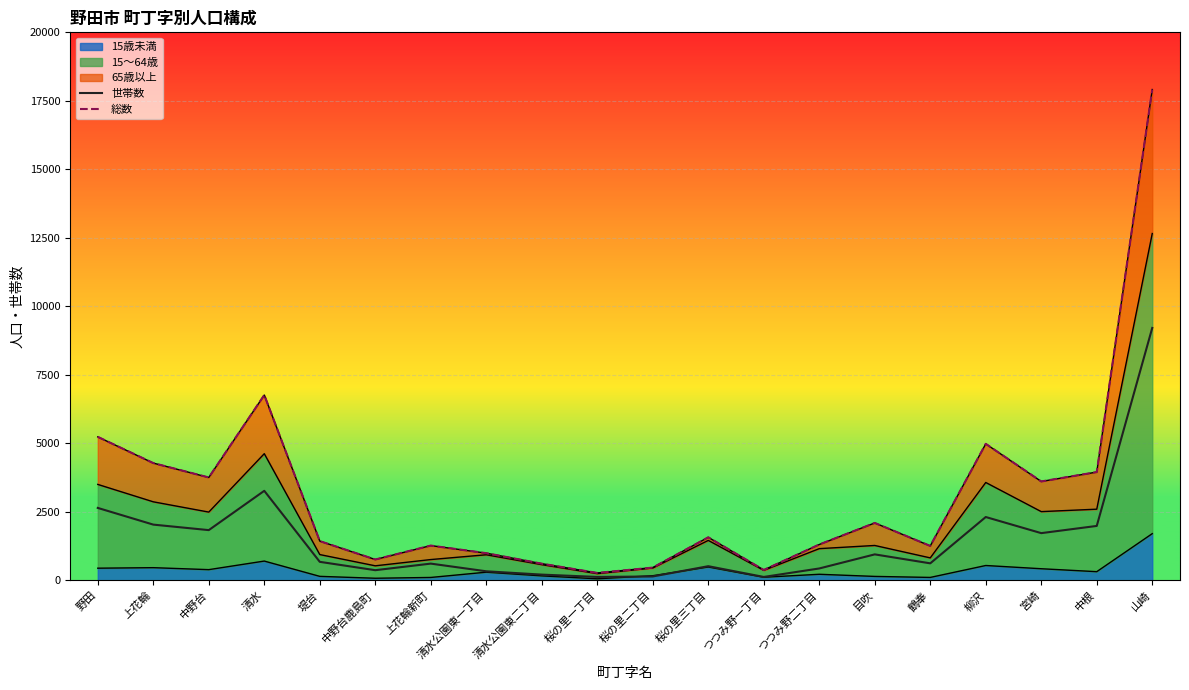

Which series has the widest spread of values?

総数